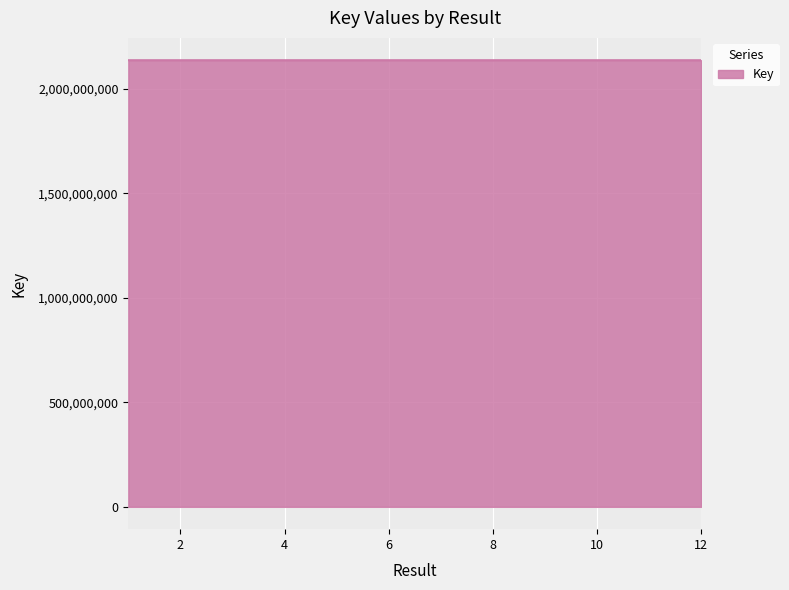

What is the smallest value displayed?

2137663803